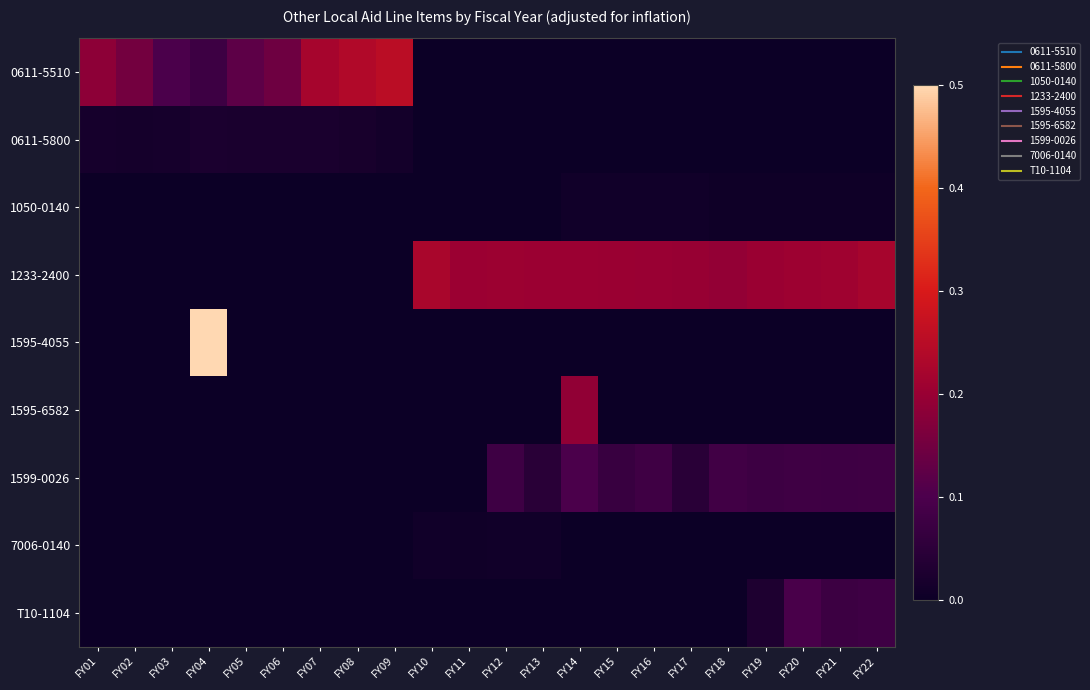

Reading right to left, what are all the values shown in this chart?

0611-5510: FY22=0	FY21=0	FY20=0	FY19=0	FY18=0	FY17=0	FY16=0	FY15=0	FY14=0	FY13=0	FY12=0	FY11=0	FY10=0	FY09=41469529	FY08=39274706	FY07=36413844	FY06=23774675	FY05=19922130	FY04=12628122	FY03=16133344	FY02=24733140	FY01=30205324
0611-5800: FY22=0	FY21=0	FY20=0	FY19=0	FY18=0	FY17=0	FY16=0	FY15=0	FY14=0	FY13=0	FY12=0	FY11=0	FY10=0	FY09=2179545	FY08=3053157	FY07=3598206	FY06=3691720	FY05=3831179	FY04=3946288	FY03=2744685	FY02=2365379	FY01=2694570
1050-0140: FY22=752557	FY21=805298	FY20=823731	FY19=836750	FY18=854097	FY17=1392153	FY16=1418053	FY15=1401923	FY14=1437689	FY13=0	FY12=0	FY11=0	FY10=0	FY09=0	FY08=0	FY07=0	FY06=0	FY05=0	FY04=0	FY03=0	FY02=0	FY01=0
1233-2400: FY22=36514176	FY21=34607657	FY20=34257894	FY19=33033998	FY18=31696371	FY17=32406902	FY16=33009804	FY15=33229130	FY14=33466892	FY13=33352813	FY12=33914943	FY11=33582039	FY10=36958806	FY09=0	FY08=0	FY07=0	FY06=0	FY05=0	FY04=0	FY03=0	FY02=0	FY01=0
1595-4055: FY22=0	FY21=0	FY20=0	FY19=0	FY18=0	FY17=0	FY16=0	FY15=0	FY14=0	FY13=0	FY12=0	FY11=0	FY10=0	FY09=0	FY08=0	FY07=0	FY06=0	FY05=0	FY04=82082796	FY03=0	FY02=0	FY01=0
1595-6582: FY22=0	FY21=0	FY20=0	FY19=0	FY18=0	FY17=0	FY16=0	FY15=0	FY14=31254101	FY13=0	FY12=0	FY11=0	FY10=0	FY09=0	FY08=0	FY07=0	FY06=0	FY05=0	FY04=0	FY03=0	FY02=0	FY01=0
1599-0026: FY22=13207699	FY21=12944380	FY20=13254379	FY19=12568359	FY18=13557095	FY17=7535785	FY16=13432408	FY15=11252343	FY14=16068240	FY13=7401861	FY12=12974693	FY11=0	FY10=0	FY09=0	FY08=0	FY07=0	FY06=0	FY05=0	FY04=0	FY03=0	FY02=0	FY01=0
7006-0140: FY22=0	FY21=0	FY20=0	FY19=0	FY18=0	FY17=0	FY16=0	FY15=0	FY14=0	FY13=1460058	FY12=1484666	FY11=1278430	FY10=1597889	FY09=0	FY08=0	FY07=0	FY06=0	FY05=0	FY04=0	FY03=0	FY02=0	FY01=0
T10-1104: FY22=12943261	FY21=12412746	FY20=15992027	FY19=4521971	FY18=0	FY17=0	FY16=0	FY15=0	FY14=0	FY13=0	FY12=0	FY11=0	FY10=0	FY09=0	FY08=0	FY07=0	FY06=0	FY05=0	FY04=0	FY03=0	FY02=0	FY01=0